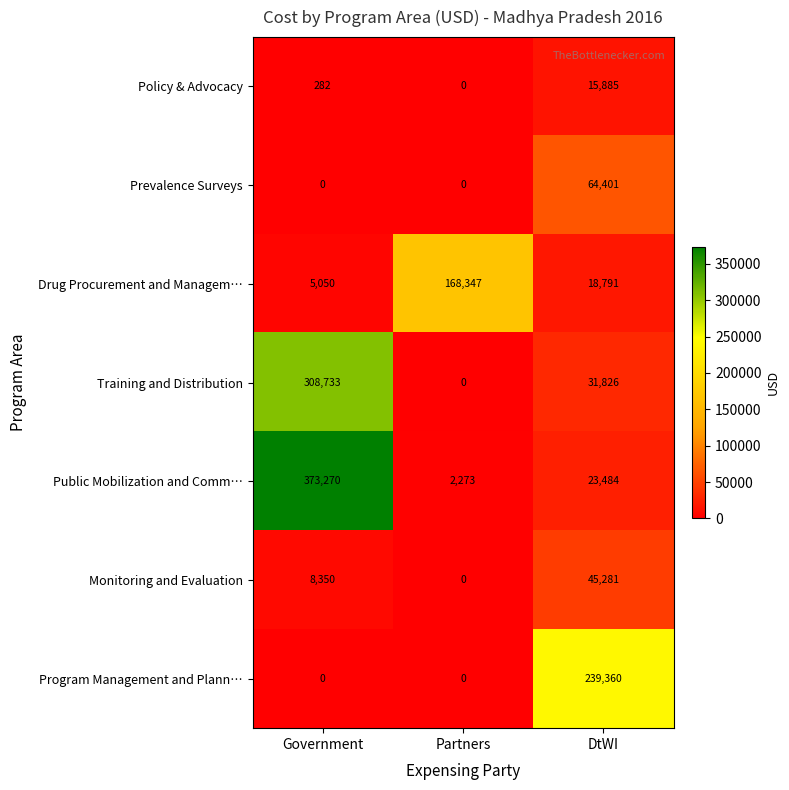

Which series has the largest total across all categories?

Public Mobilization and Comm…